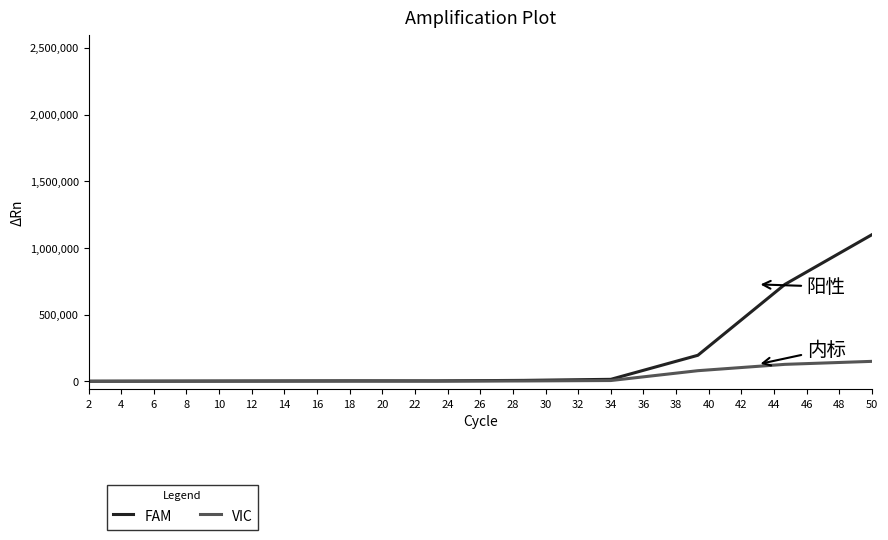

Which series has the largest total across all categories?

FAM